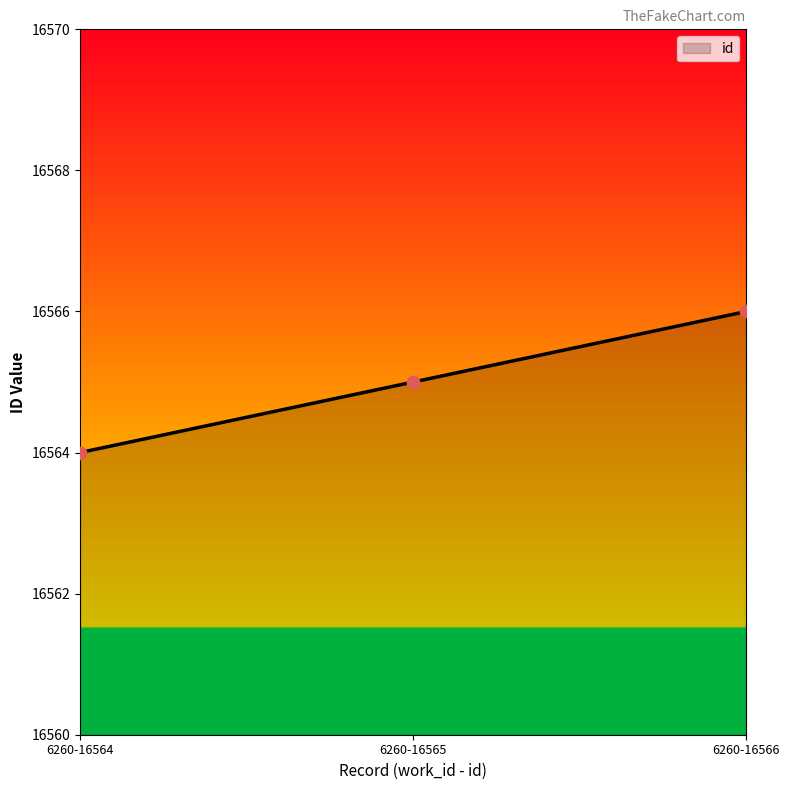

What is the change in value from 6260-16564 to 6260-16565?

+1